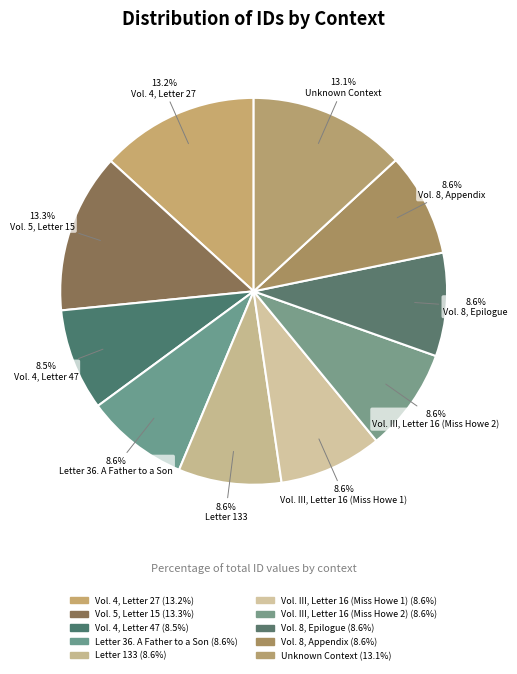

The Letter 133 slice represents 2% of the pie. True or false?

False